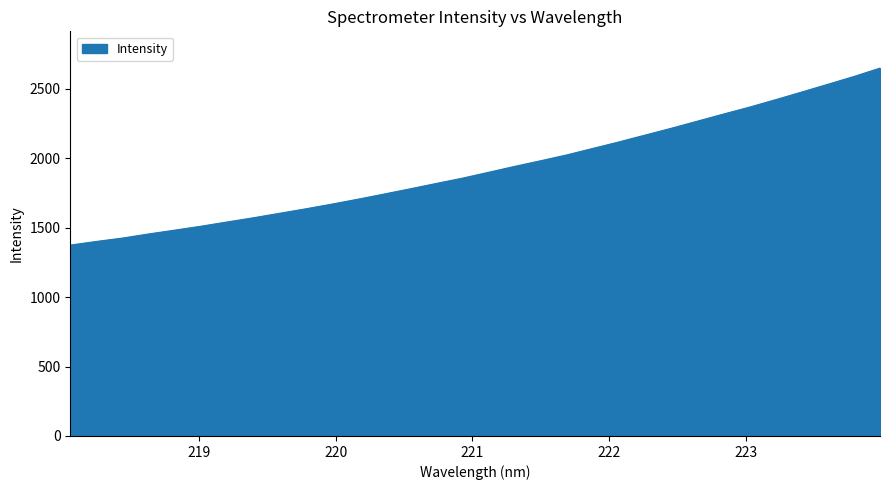

How many lines are shown in the chart?

1